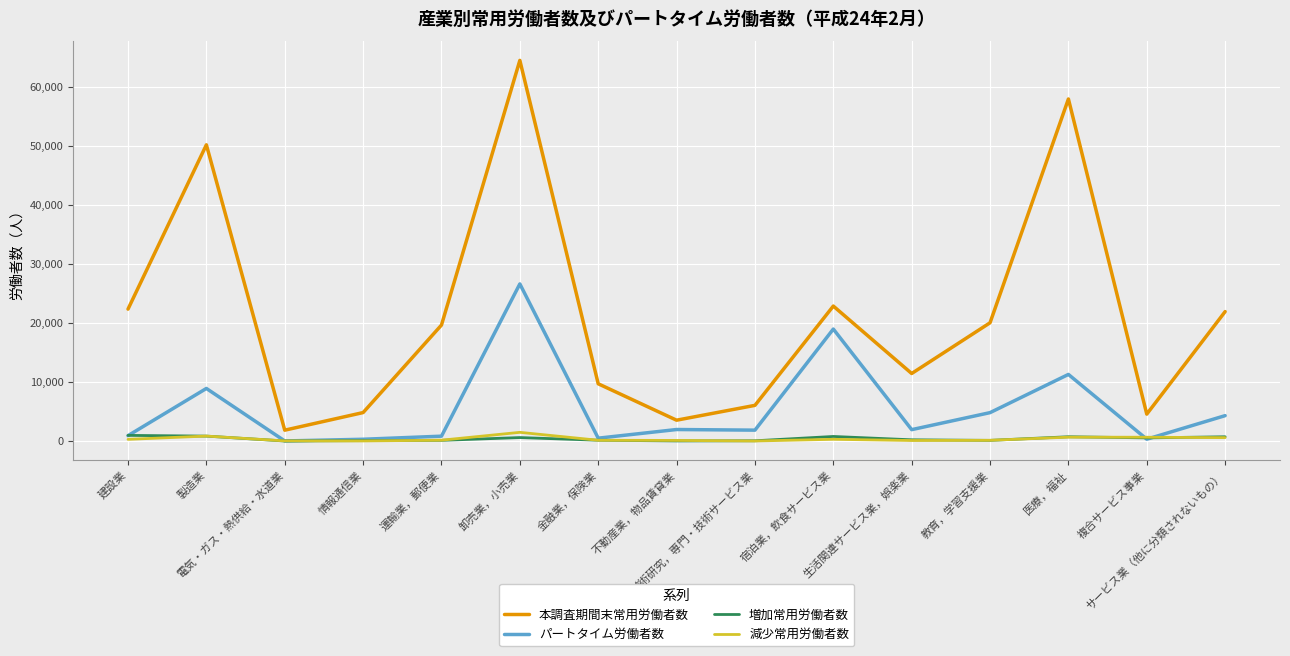

Which series has the widest spread of values?

本調査期間末常用労働者数